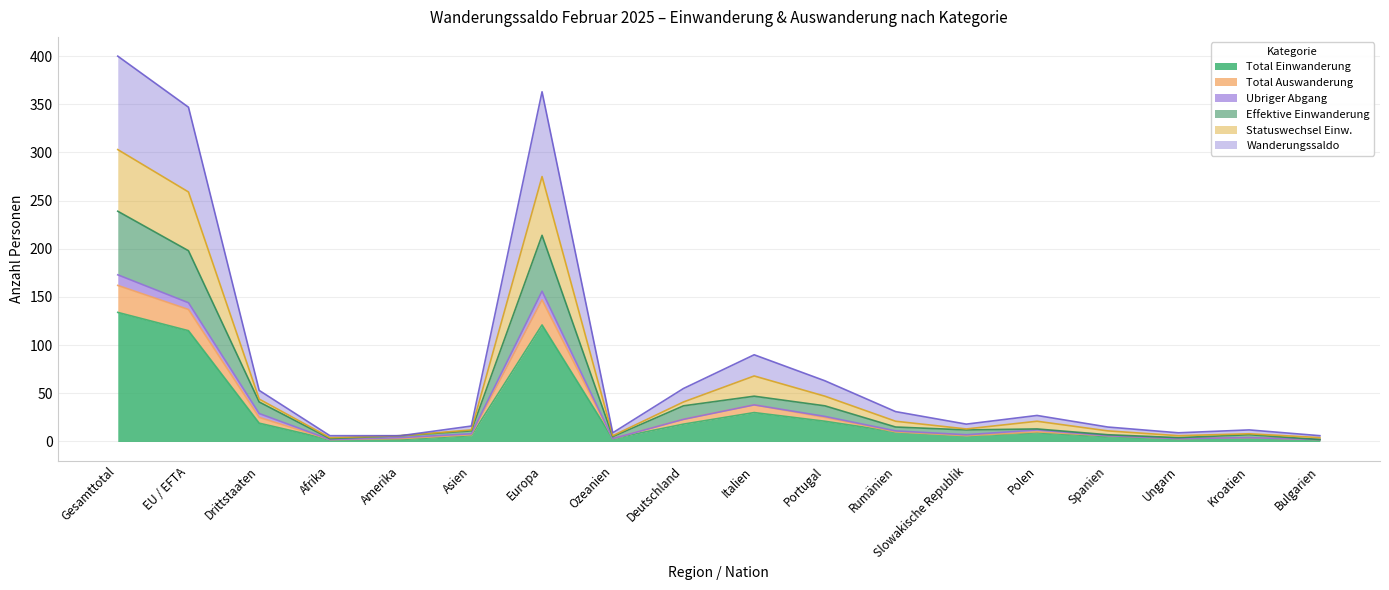

What is the maximum value for Total Einwanderung?

134